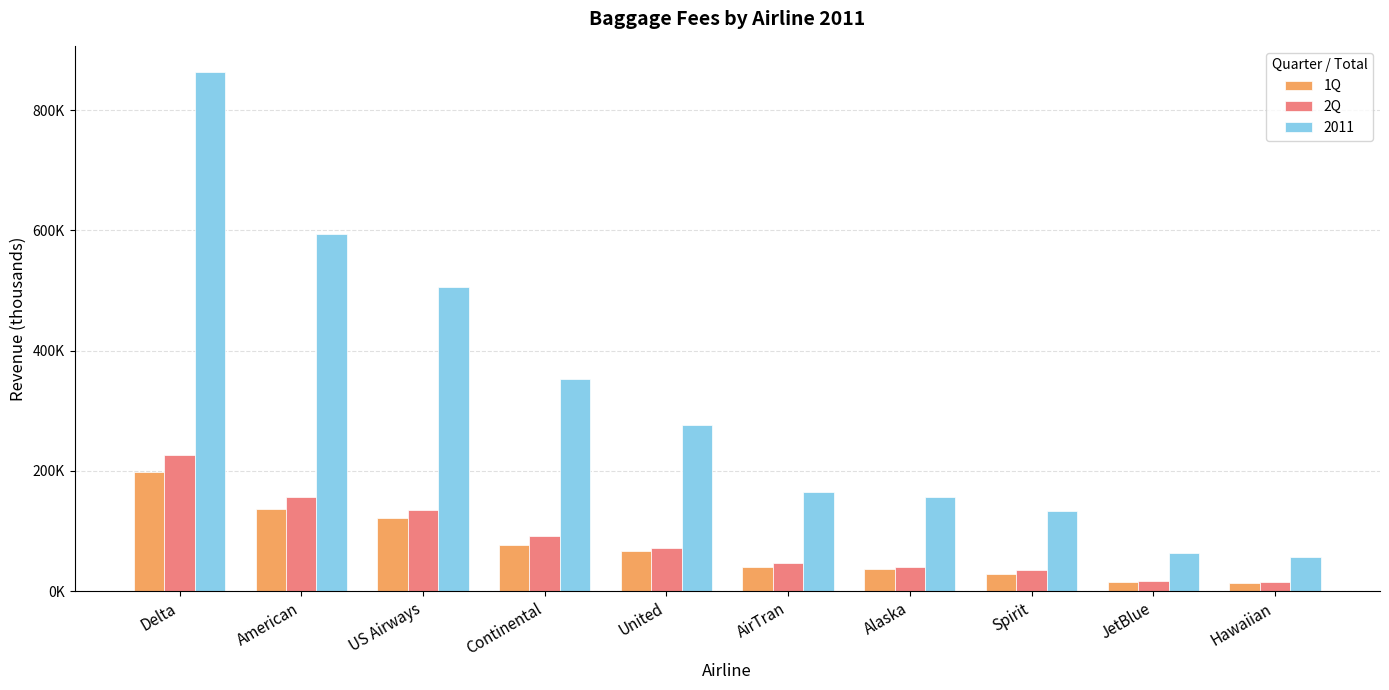

Does the chart contain any negative values?

No